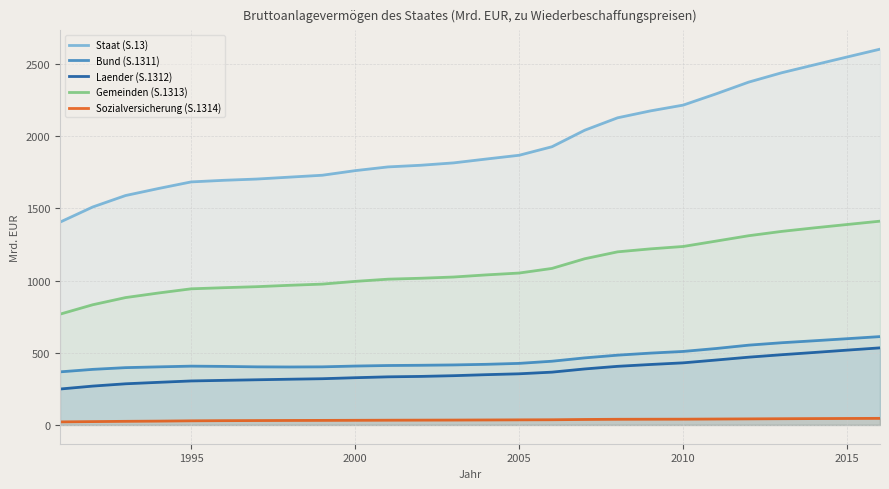

True or false: Bund (S.1311) and Laender (S.1312) cross at least once.

False